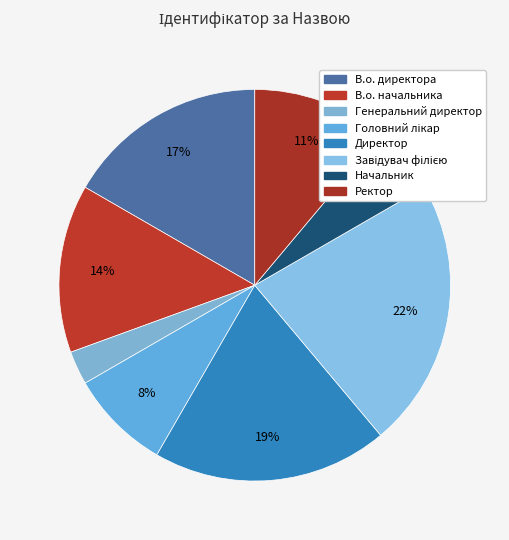

To the nearest percent, what portion does В.о. начальника represent?

14%